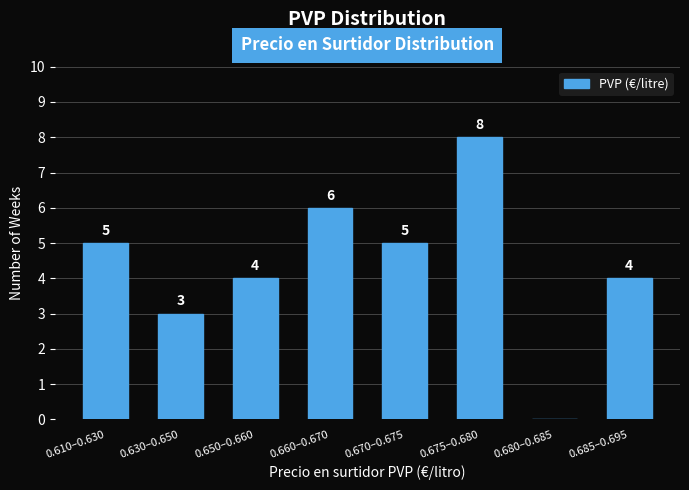

Reading left to right, extract all data points from this chart.

0.610–0.630=5	0.630–0.650=3	0.650–0.660=4	0.660–0.670=6	0.670–0.675=5	0.675–0.680=8	0.680–0.685=0	0.685–0.695=4